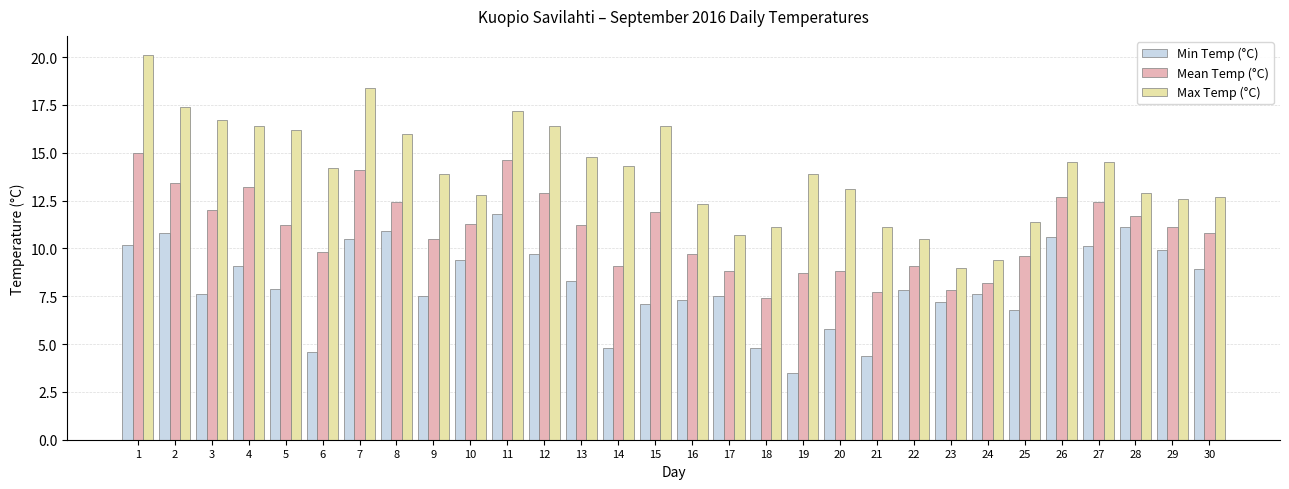

Between 11 and 20, which series saw the biggest shift?

Min Temp (°C)